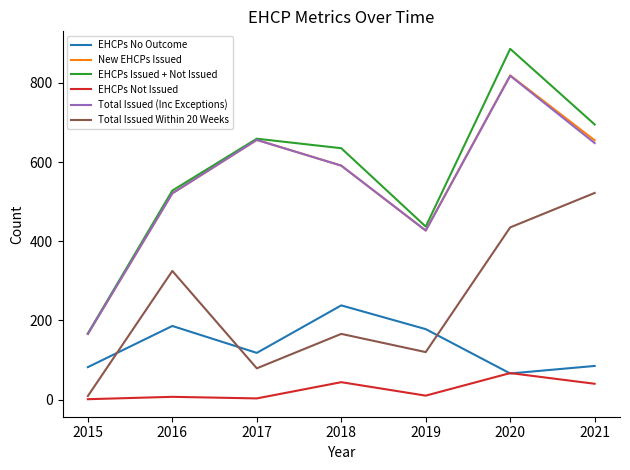

True or false: Total Issued (Inc Exceptions) has a value of 264 at 2015.

False